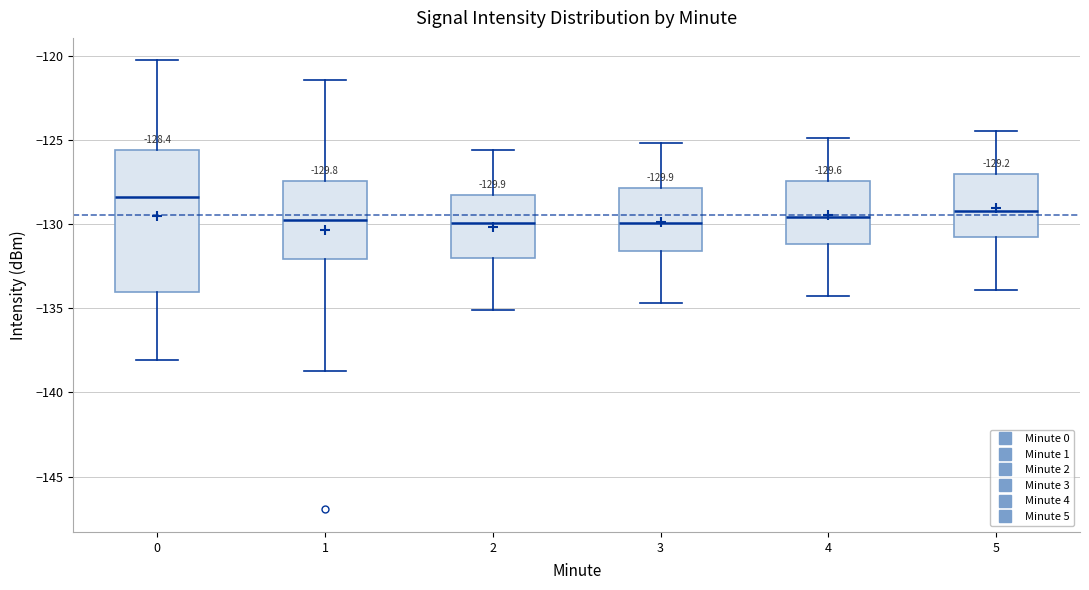

Which box has the highest median line?

0